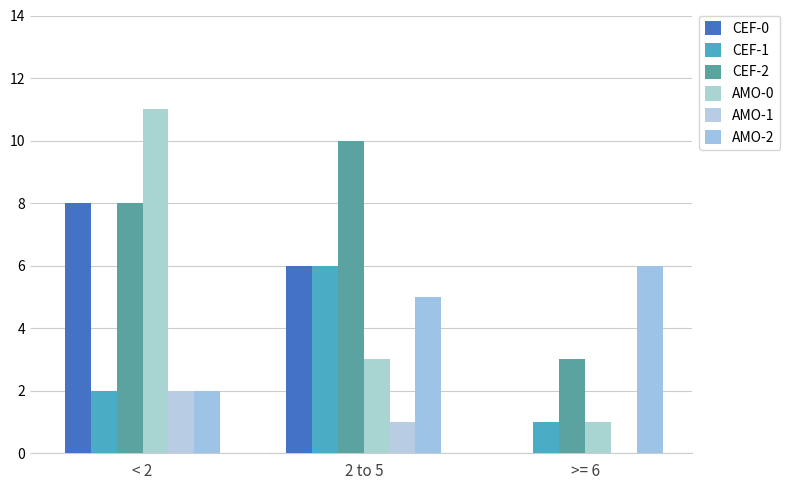

Does the chart contain stacked bars?

No